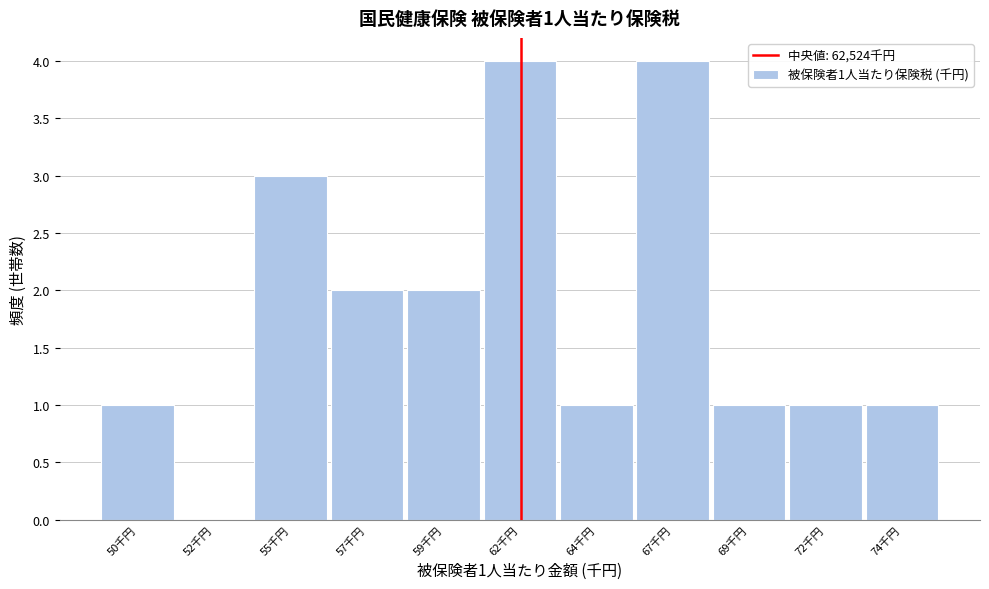

Reading right to left, transcribe all the data shown in this chart.

74千円=1	72千円=1	69千円=1	67千円=4	64千円=1	62千円=4	59千円=2	57千円=2	55千円=3	52千円=0	50千円=1